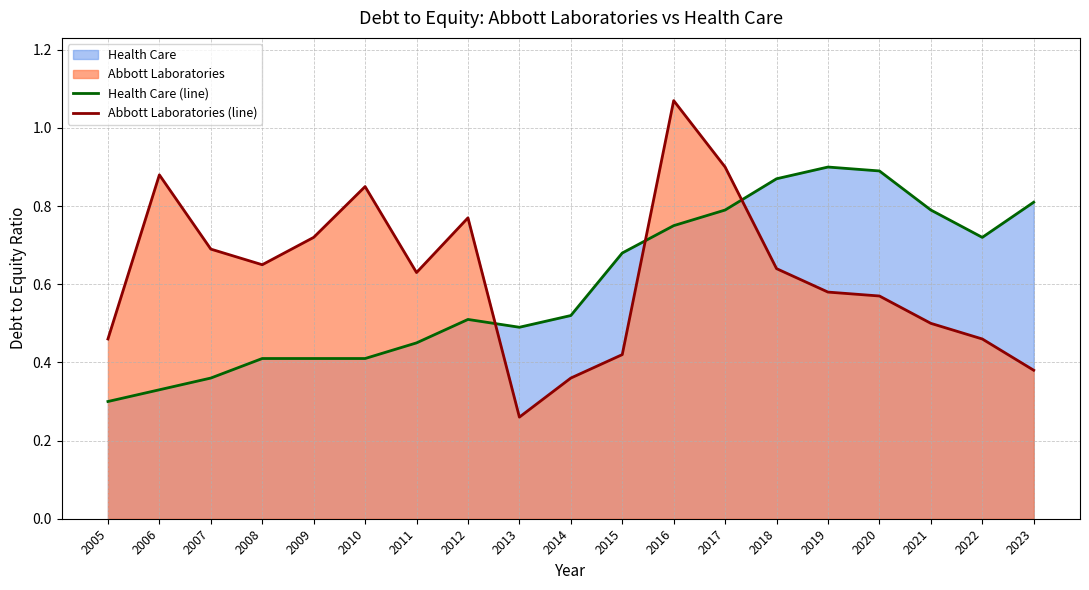

Reading right to left, what are all the values shown in this chart?

Health Care (line): 0.8	0.7	0.8	0.9	0.9	0.9	0.8	0.8	0.7	0.5	0.5	0.5	0.5	0.4	0.4	0.4	0.4	0.3	0.3
Abbott Laboratories (line): 0.4	0.5	0.5	0.6	0.6	0.6	0.9	1.1	0.4	0.4	0.3	0.8	0.6	0.8	0.7	0.7	0.7	0.9	0.5